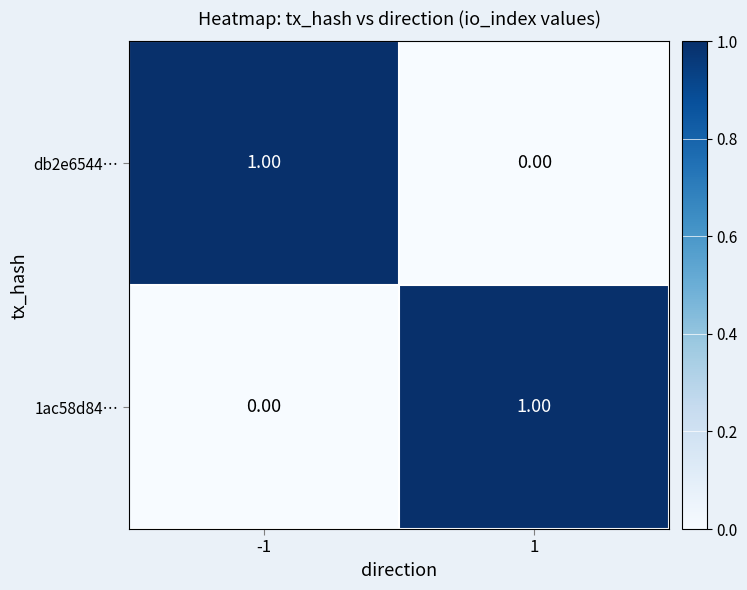

What is the total value across all series at -1?

1